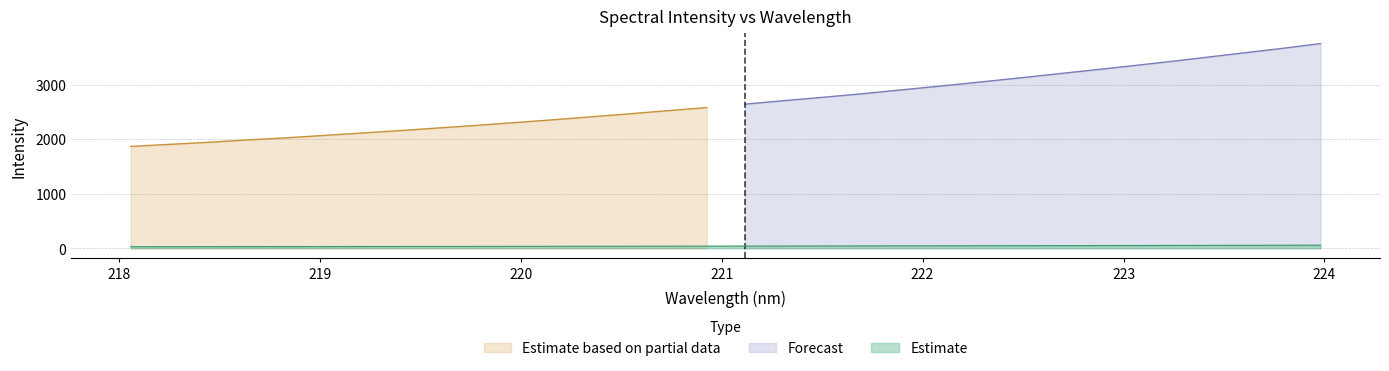

What is the ratio of the value at 220.7354 to the value at 223.9802?

0.7